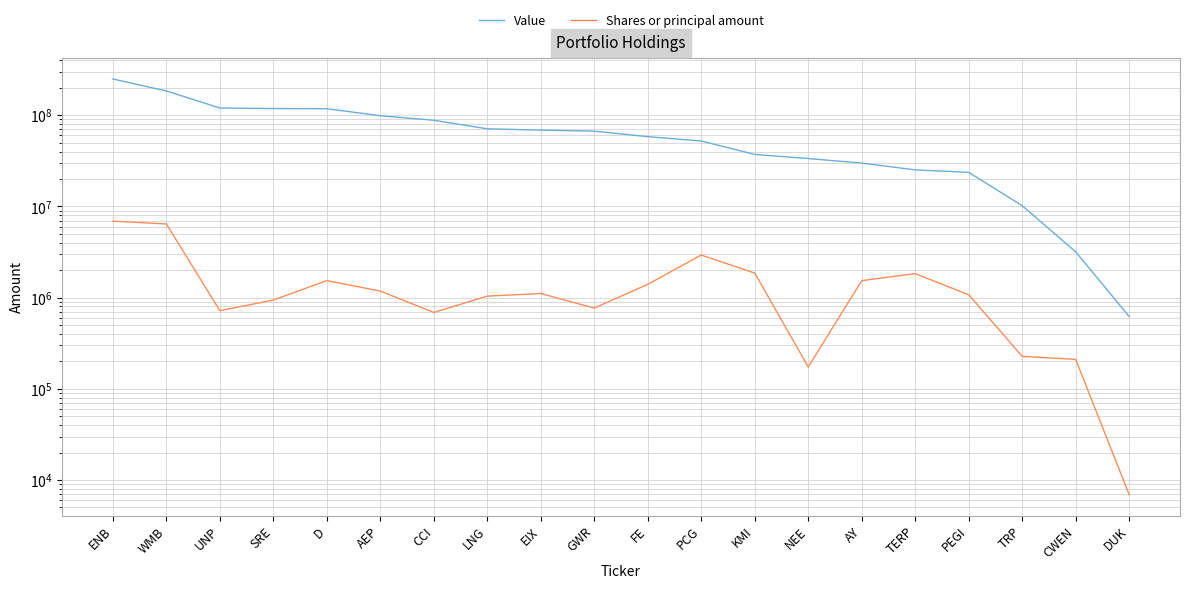

List the series in order of their overall mean, lowest first.

Shares or principal amount, Value